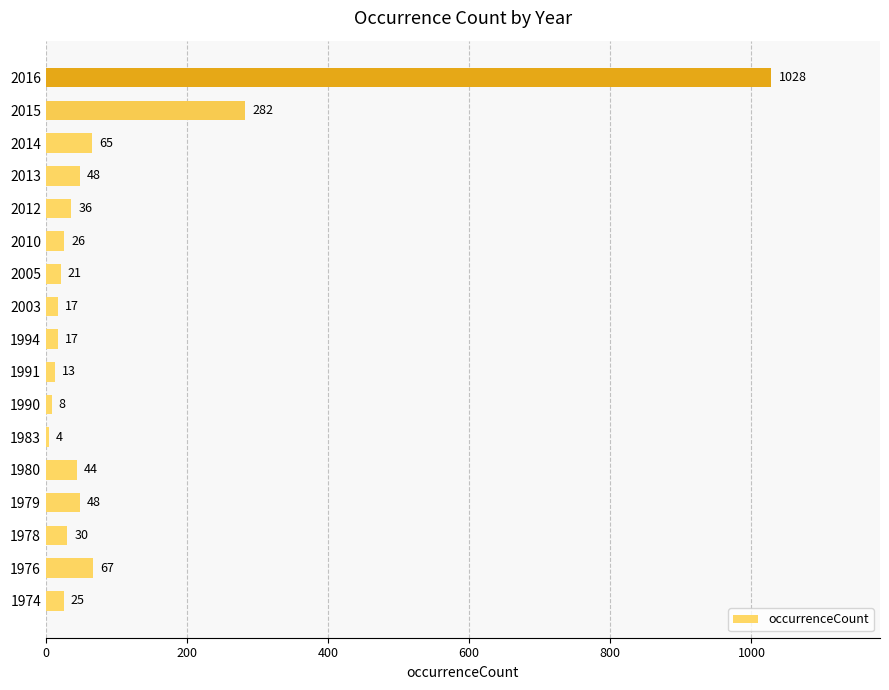

Reading bottom to top, transcribe all the data shown in this chart.

25	67	30	48	44	4	8	13	17	17	21	26	36	48	65	282	1028